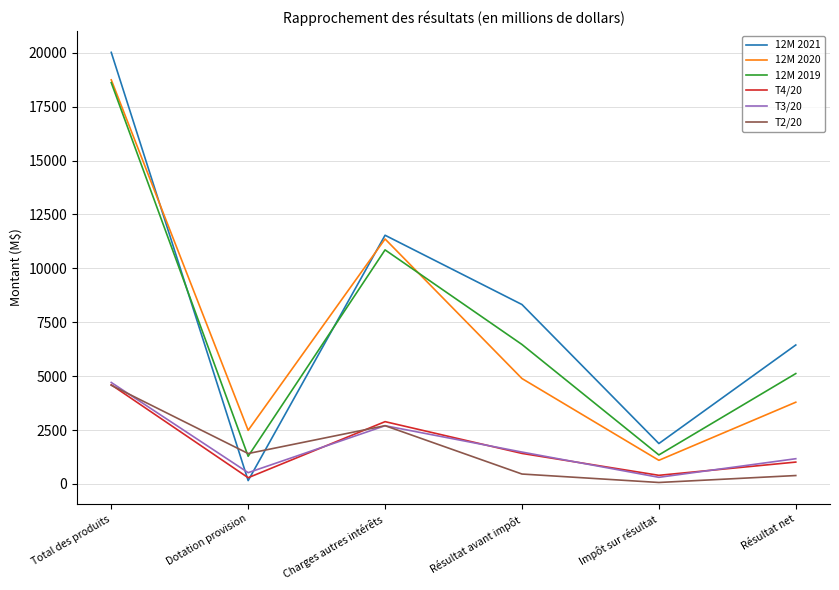

What value does the T2/20 series have at Dotation provision, to the nearest 10?

1410